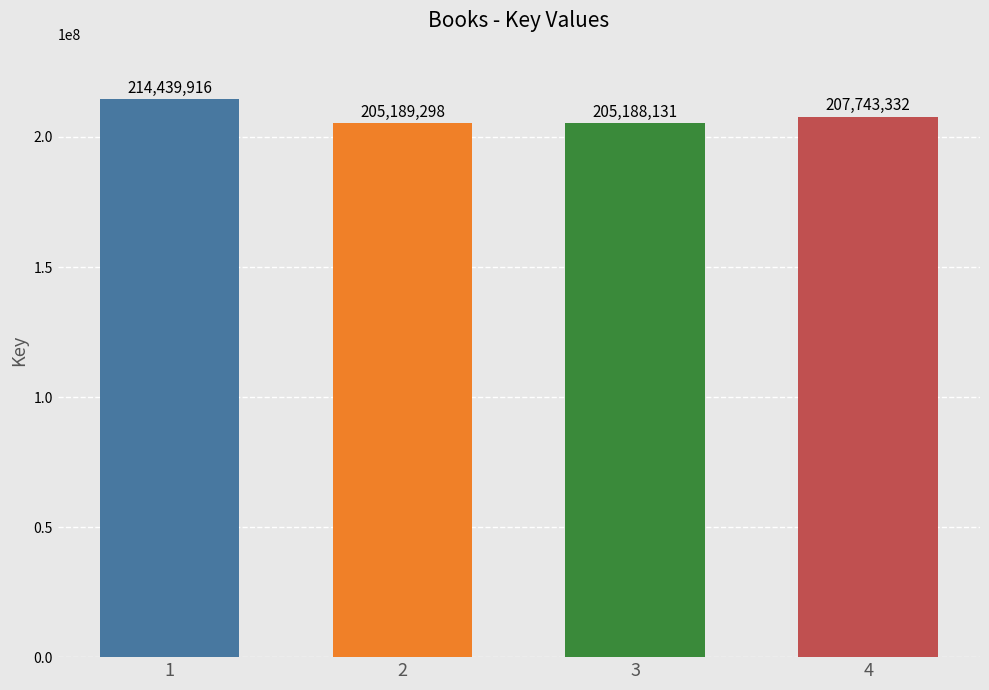

Reading left to right, what are all the values shown in this chart?

214439916	205189298	205188131	207743332